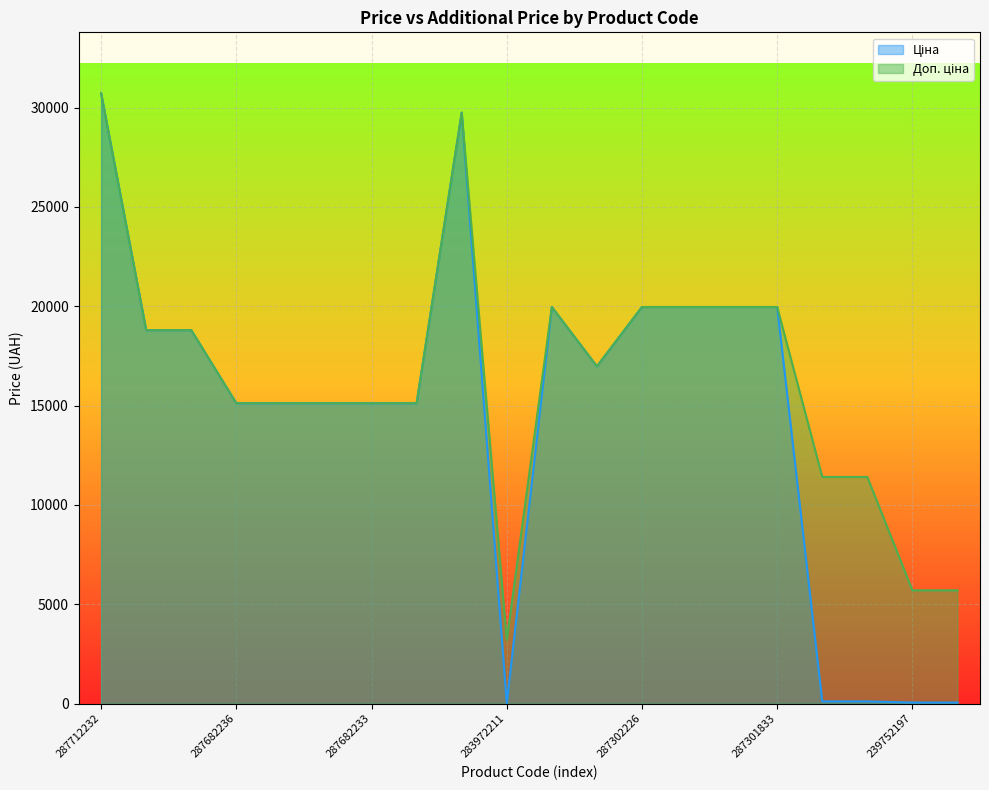

Is the value of Доп. ціна at 239792196 greater than the value of Ціна at 239792196?

Yes